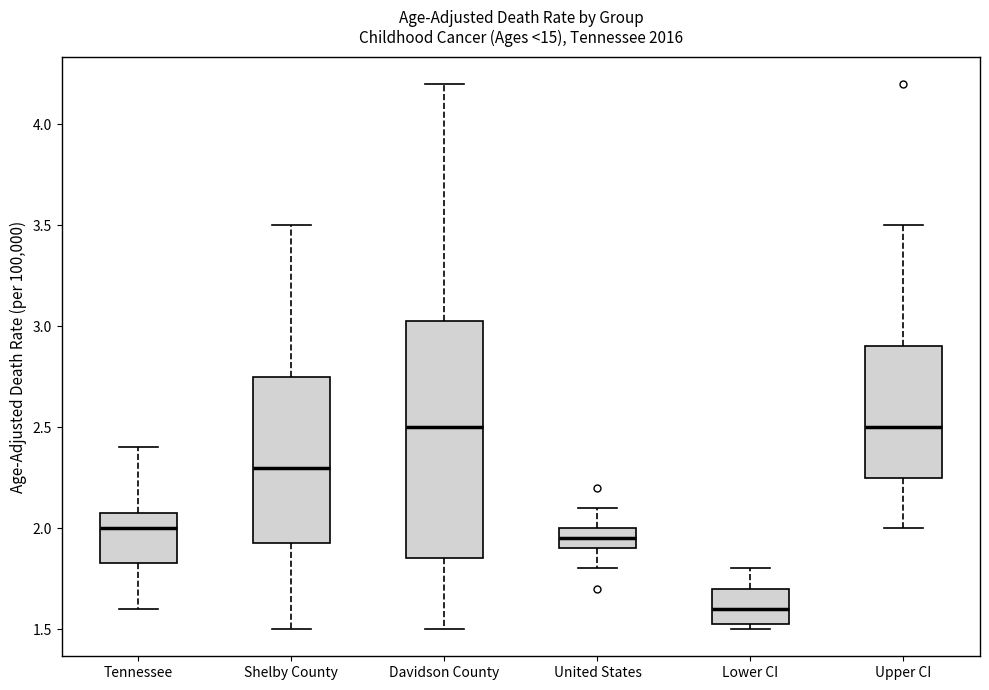

Reading left to right, read every box against the y-axis: the position of its median line, the range the box covers, and the ends of its whiskers. The values are not printed on the chart, so give them approximately, as read against the axis.

Tennessee: median 2.00, box 1.85 to 2.10, whiskers 1.60 to 2.40
Shelby County: median 2.30, box 1.95 to 2.75, whiskers 1.50 to 3.50
Davidson County: median 2.50, box 1.85 to 3.05, whiskers 1.50 to 4.20
United States: median 1.95, box 1.90 to 2.00, whiskers 1.80 to 2.10
Lower CI: median 1.60, box 1.55 to 1.70, whiskers 1.50 to 1.80
Upper CI: median 2.50, box 2.25 to 2.90, whiskers 2.00 to 3.50